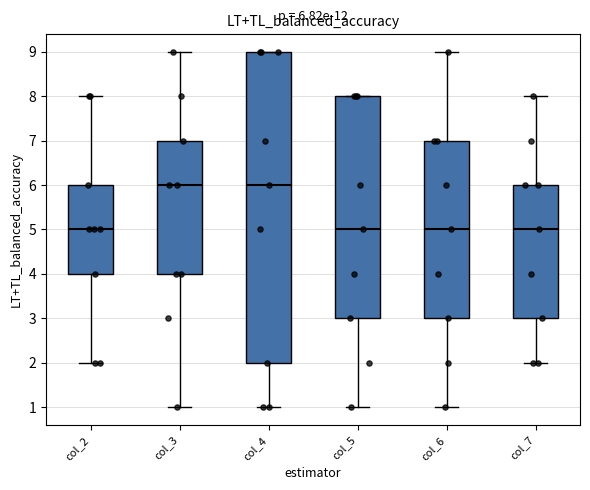

Which box is the tallest, from its lower edge to its upper edge?

col_4